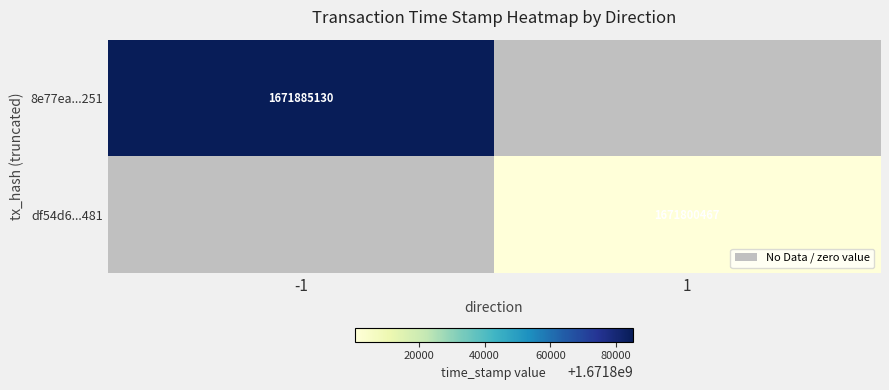

The value of df54d6...481 at 1 is 1671800467. True or false?

True